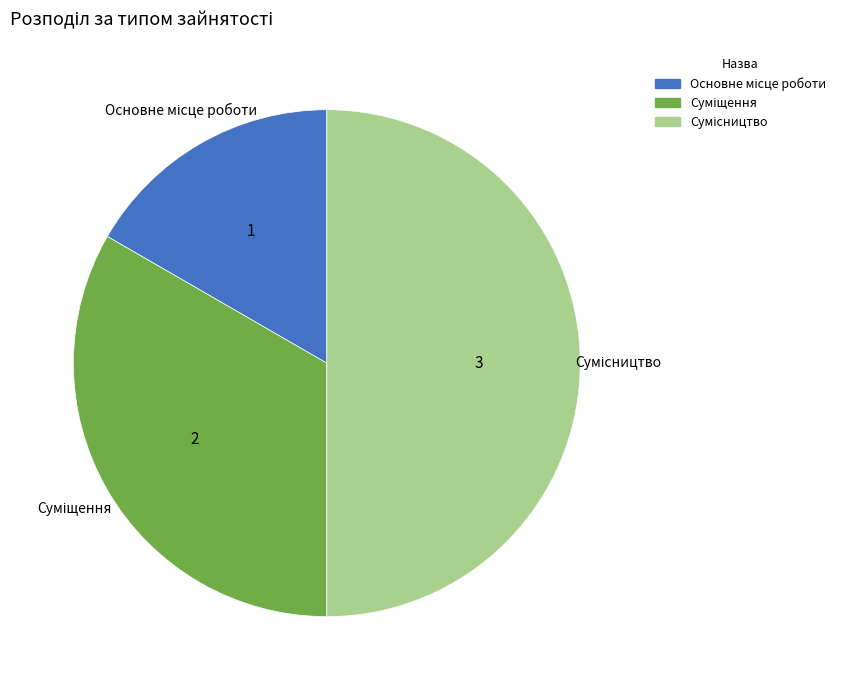

To the nearest percent, what is the combined percentage of Суміщення and Основне місце роботи?

50%